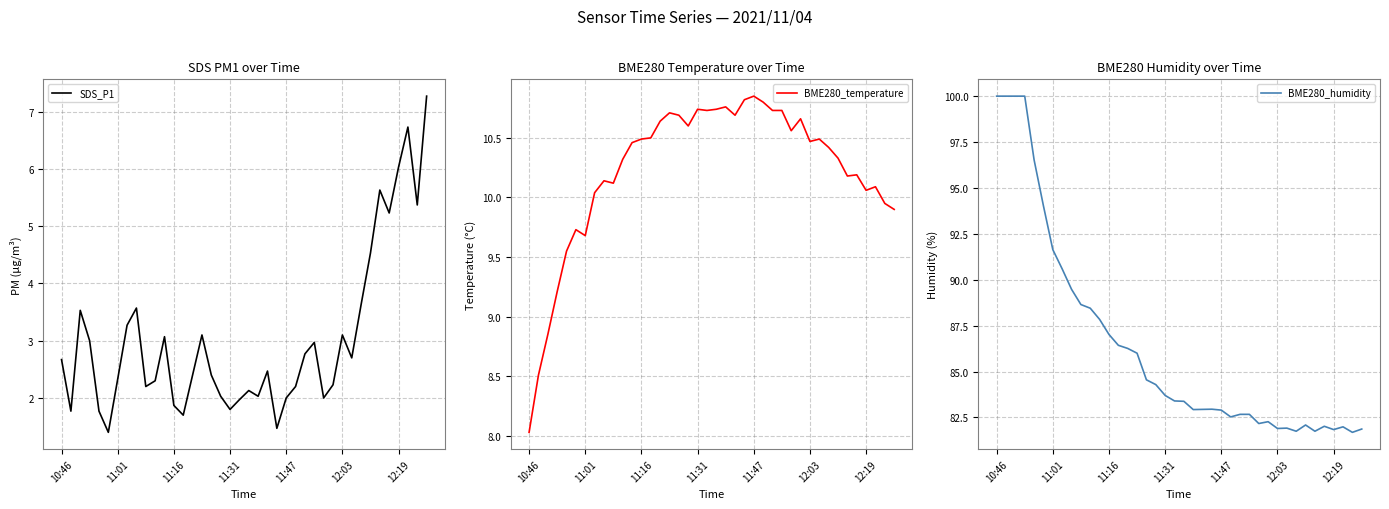

Reading right to left, list all the values displayed in this chart.

SDS_P1: 7.3	5.4	6.7	6.0	5.2	5.6	4.5	3.6	2.7	3.1	2.2	2.0	3.0	2.8	2.2	2.0	1.5	2.5	2.0	2.1	2.0	1.8	2.0	2.4	3.1	2.4	1.7	1.9	3.1	2.3	2.2	3.6	3.3	2.3	1.4	1.8	3.0	3.5	1.8	2.7
BME280_temperature: 9.9	9.9	10.1	10.1	10.2	10.2	10.3	10.4	10.5	10.5	10.7	10.6	10.7	10.7	10.8	10.8	10.8	10.7	10.8	10.7	10.7	10.7	10.6	10.7	10.7	10.6	10.5	10.5	10.5	10.3	10.1	10.1	10.0	9.7	9.7	9.6	9.2	8.8	8.5	8.0
BME280_humidity: 81.9	81.7	82.0	81.8	82.0	81.8	82.1	81.8	81.9	81.9	82.3	82.2	82.7	82.7	82.5	82.9	83.0	82.9	82.9	83.4	83.4	83.7	84.3	84.5	86.0	86.3	86.4	87.0	87.8	88.5	88.7	89.5	90.6	91.6	94.0	96.5	100.0	100.0	100.0	100.0